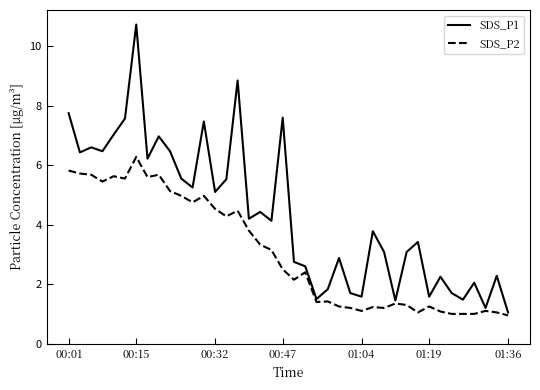

Which series has the widest spread of values?

SDS_P1